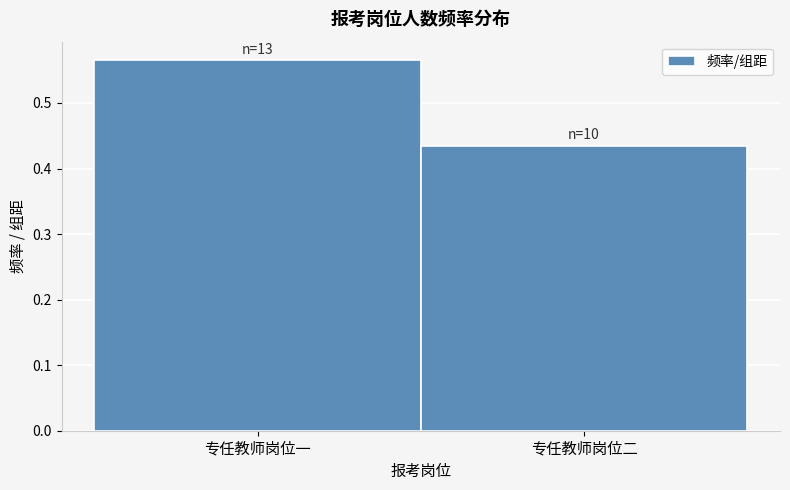

Rank the categories by value from highest to lowest.

专任教师岗位一, 专任教师岗位二